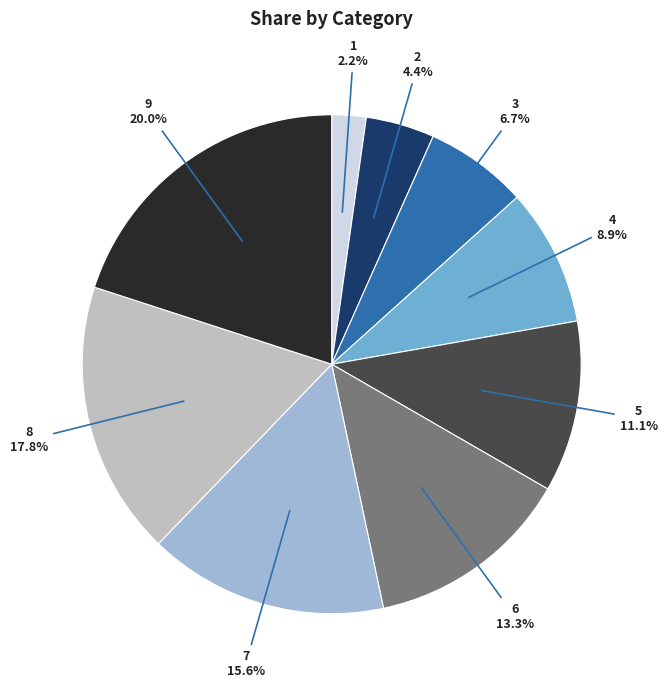

To the nearest percent, what is the difference between the largest and smallest slice percentages?

18%